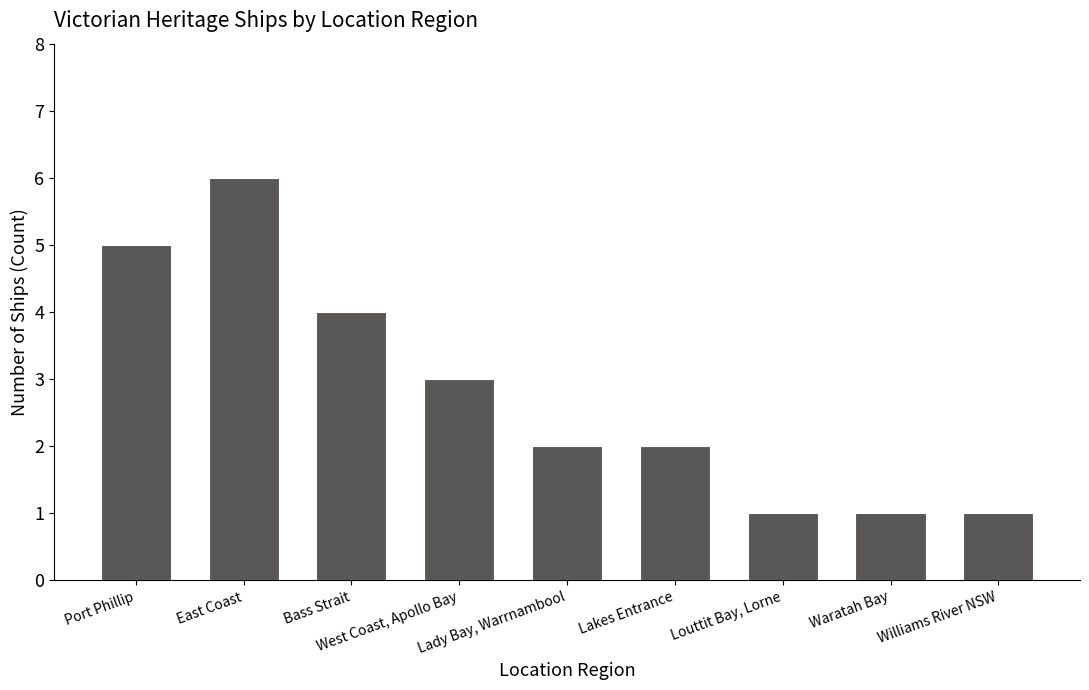

Between Lady Bay, Warrnambool and Bass Strait, which is larger?

Bass Strait